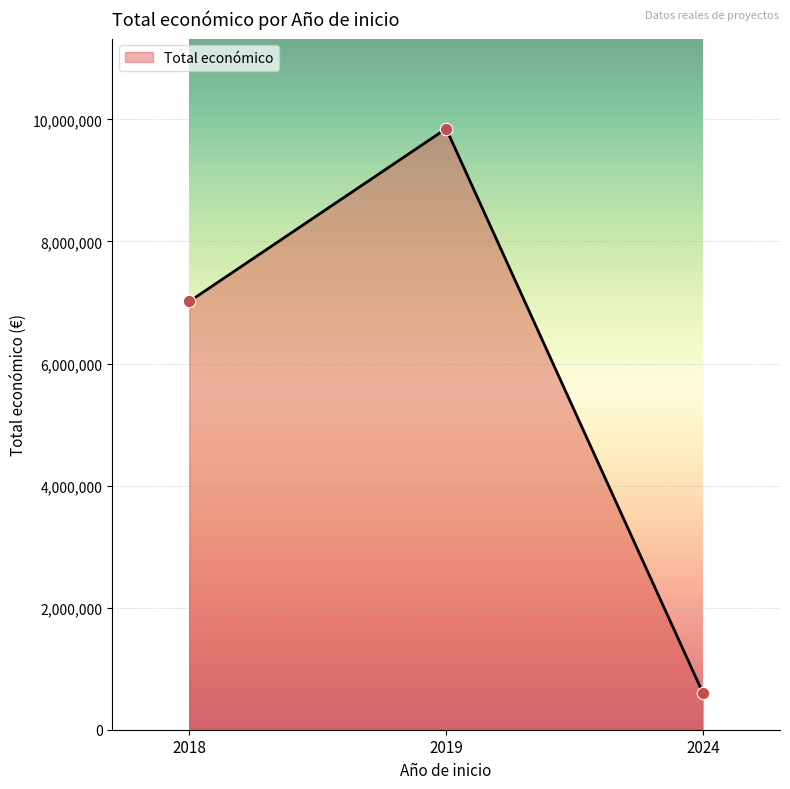

Which has a higher value, 2019 or 2024?

2019